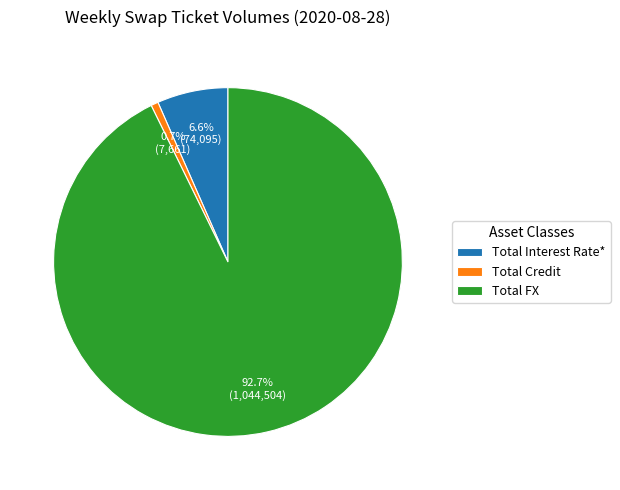

Which slice is the smallest?

Total Credit